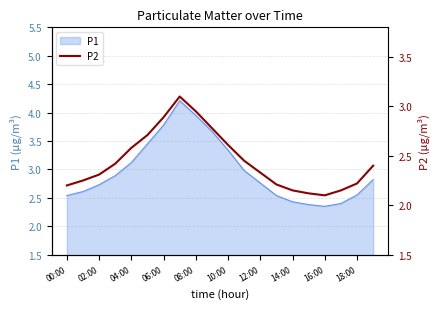

How many points are lower than both their immediate neighbors (excluding endpoints)?

1